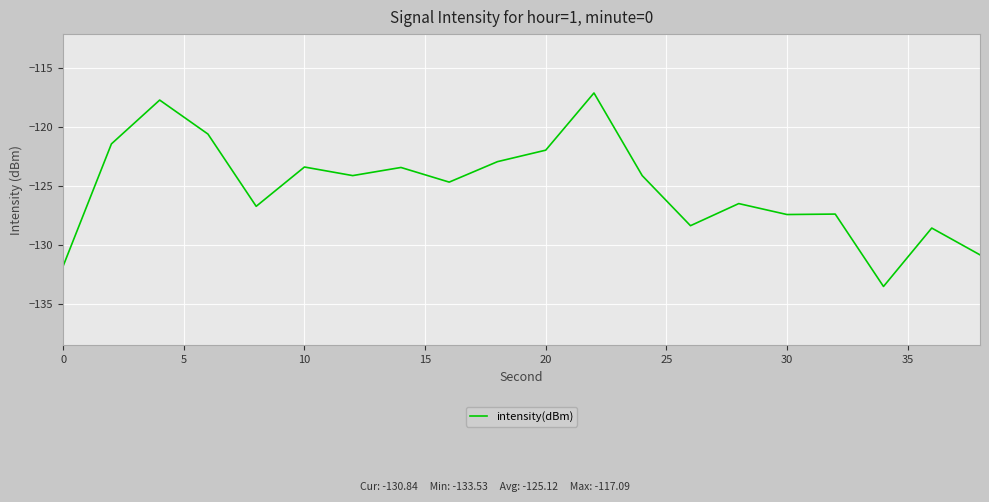

What is the smallest value displayed?

-133.5